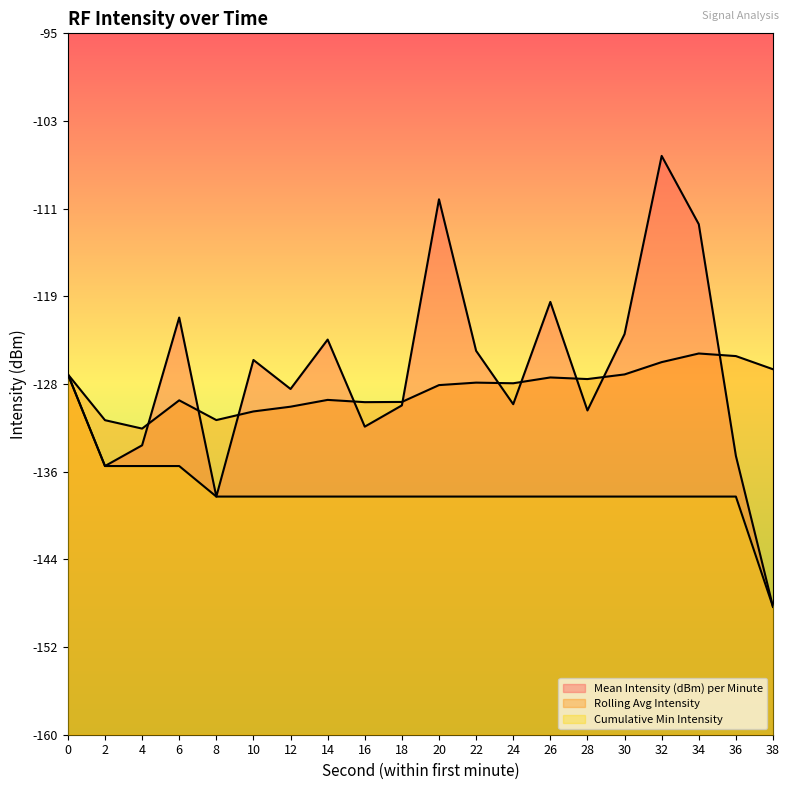

What is the approximate value of Rolling Avg Intensity at 24?

-127.4